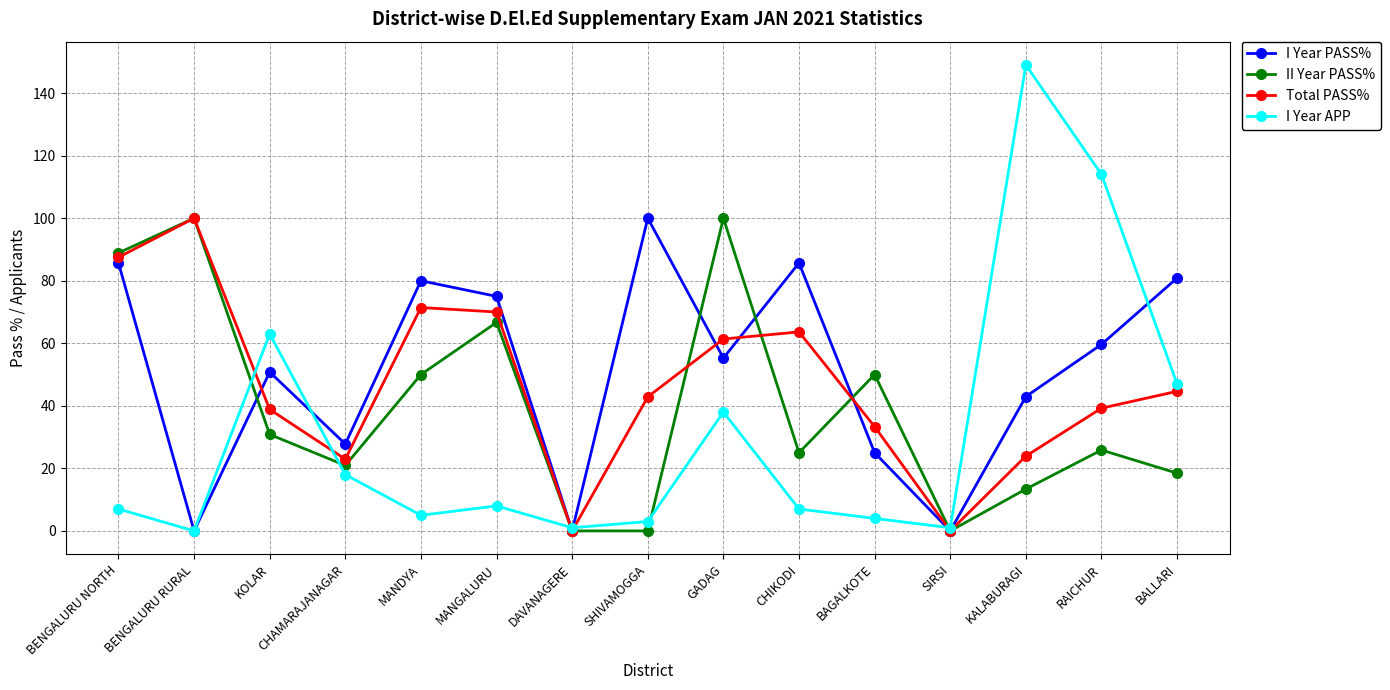

After their last crossing, which series has the higher values: I Year APP or I Year PASS%?

I Year PASS%